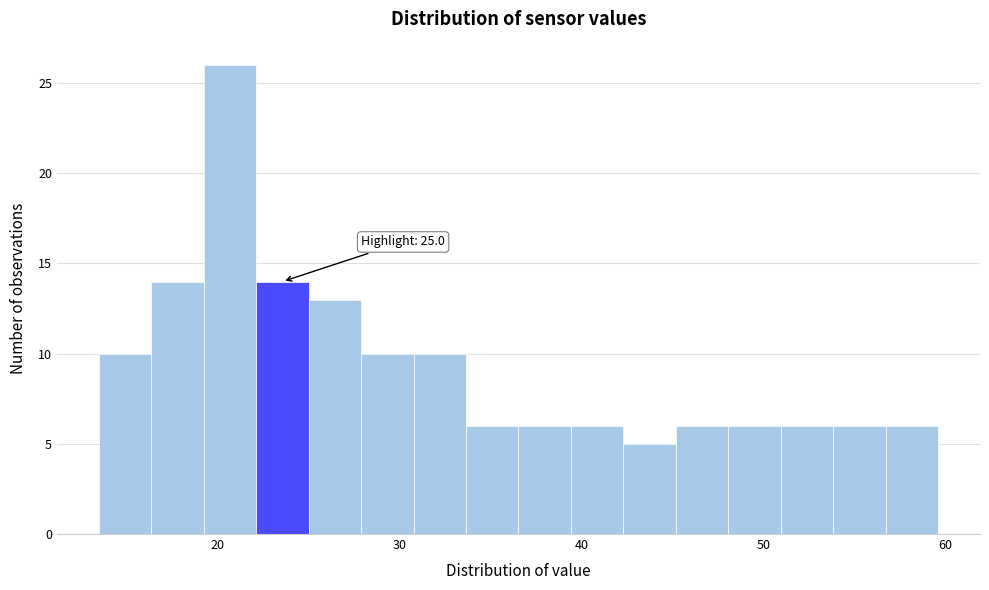

Around what value on the x-axis is the tallest bar? Give the approximate position of its centre, as read against the axis.

21